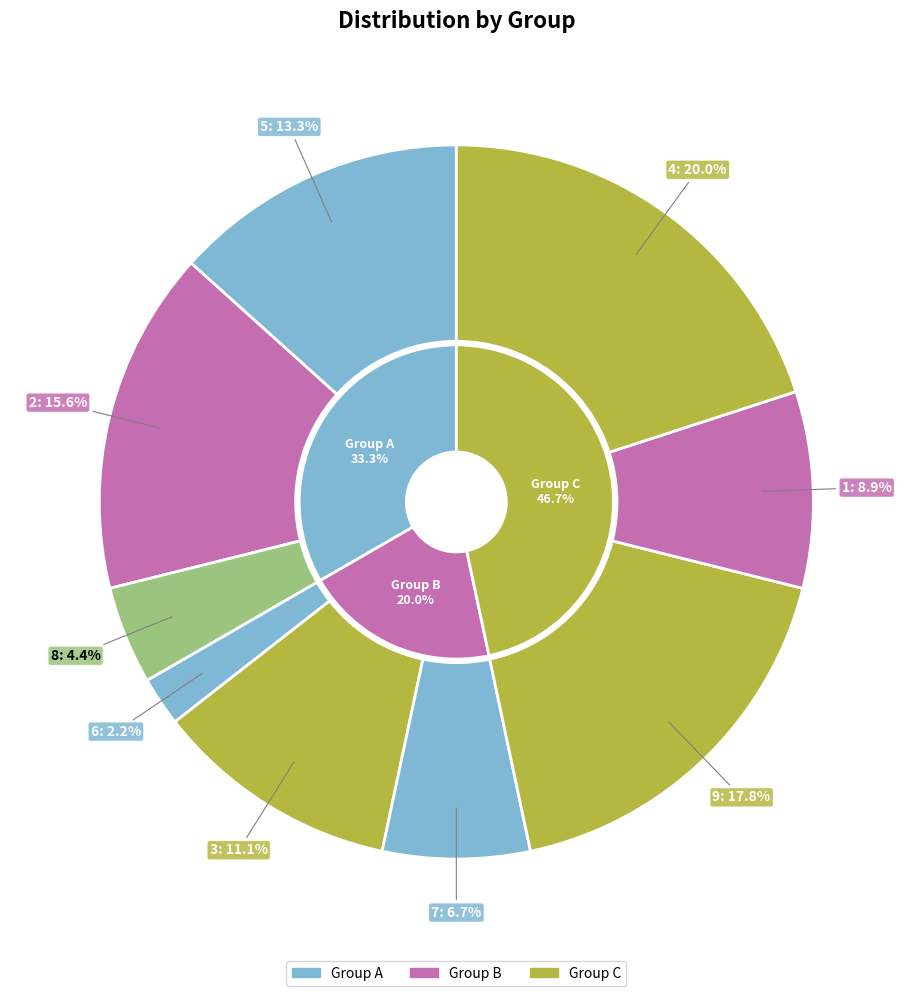

To the nearest percent, what is the difference between the largest and smallest slice percentages?

18%